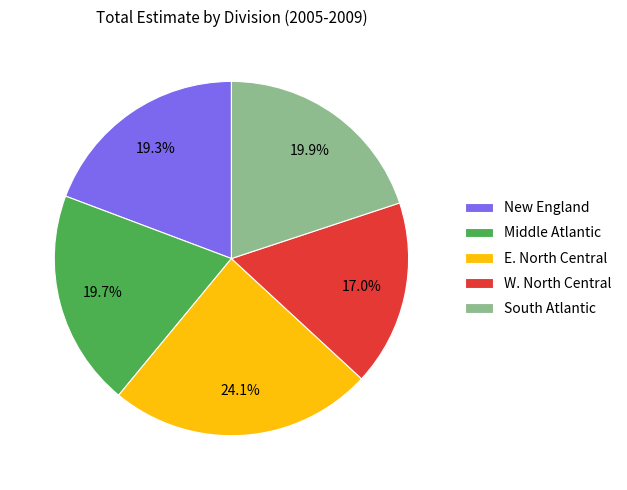

Does W. North Central represent more than half of the total?

No